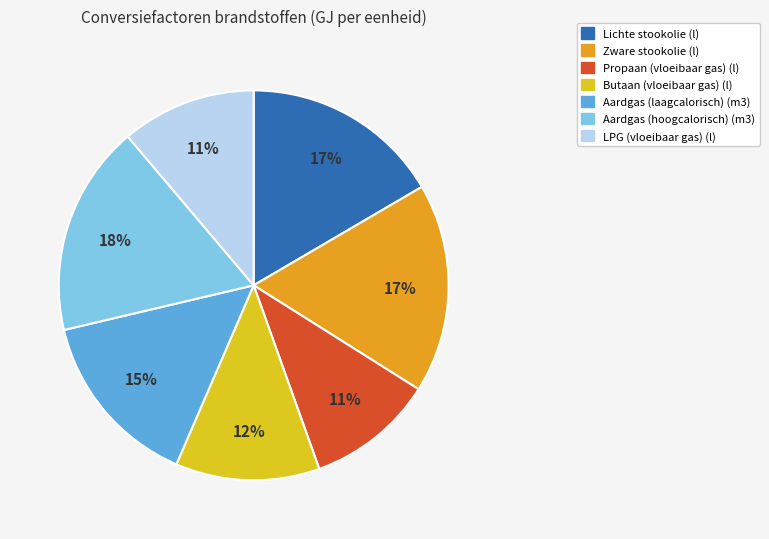

To the nearest percent, what percentage of the pie is Lichte stookolie (l)?

17%